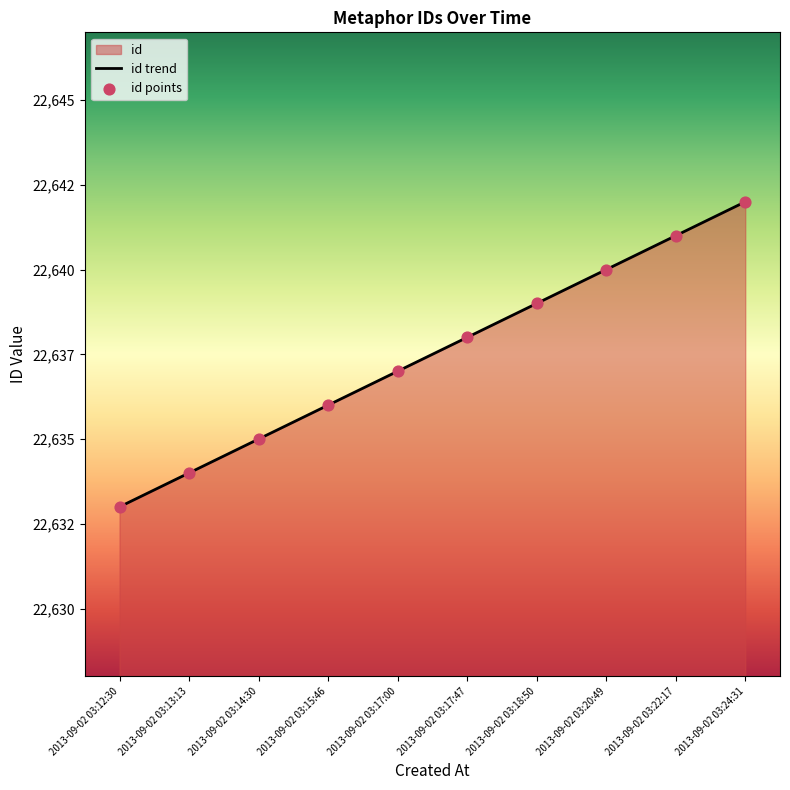

At which category is the sum across all series the highest?

2013-09-02 03:24:31